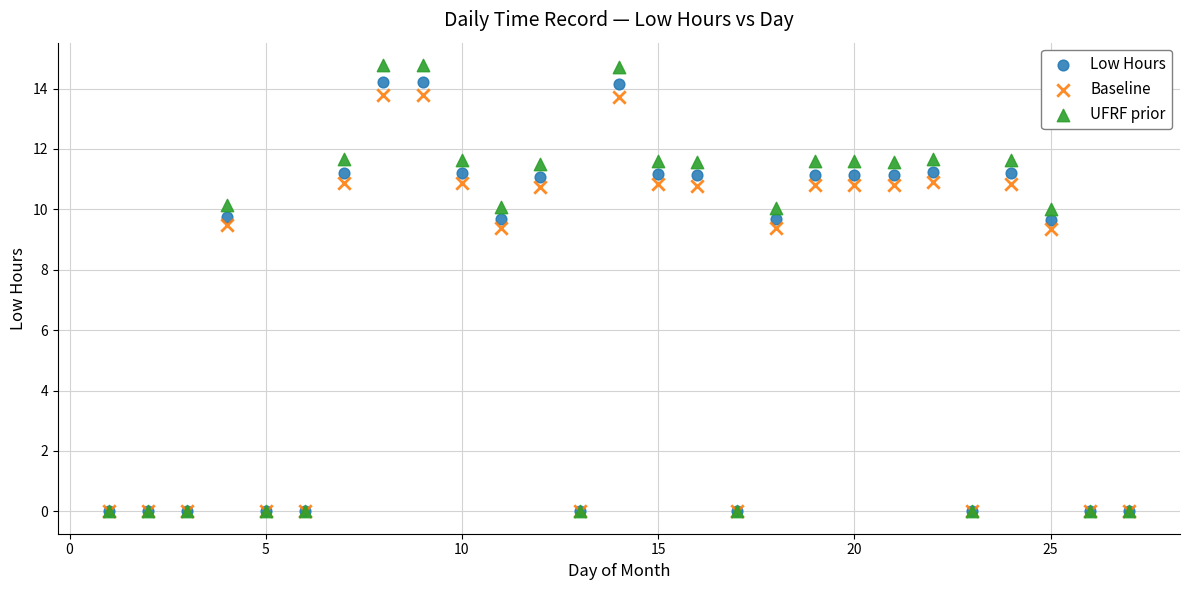

Which series has the largest Y range (max minus min)?

UFRF prior